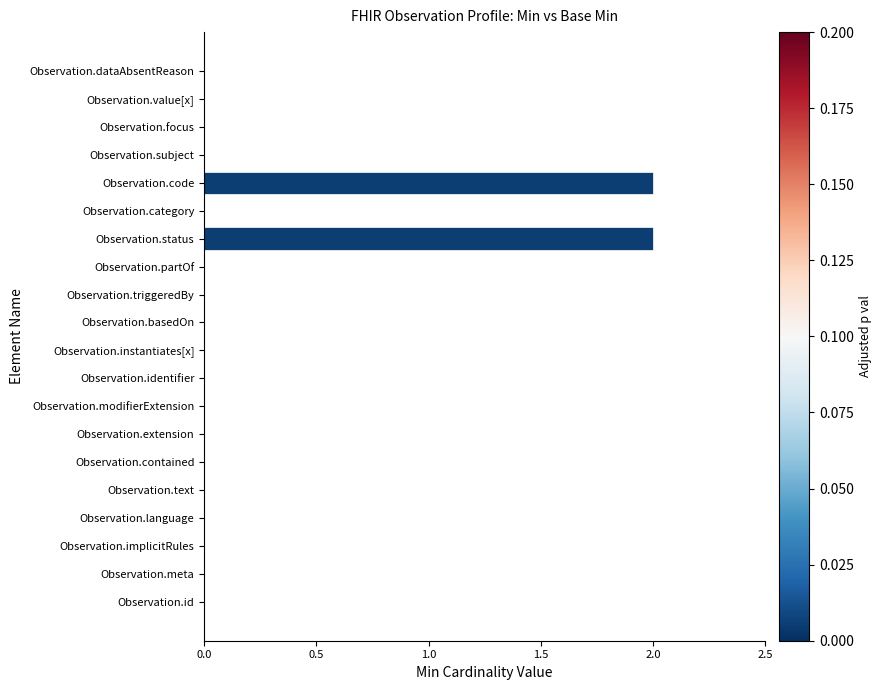

Which has a higher value, Observation.status or Observation.focus?

Observation.status